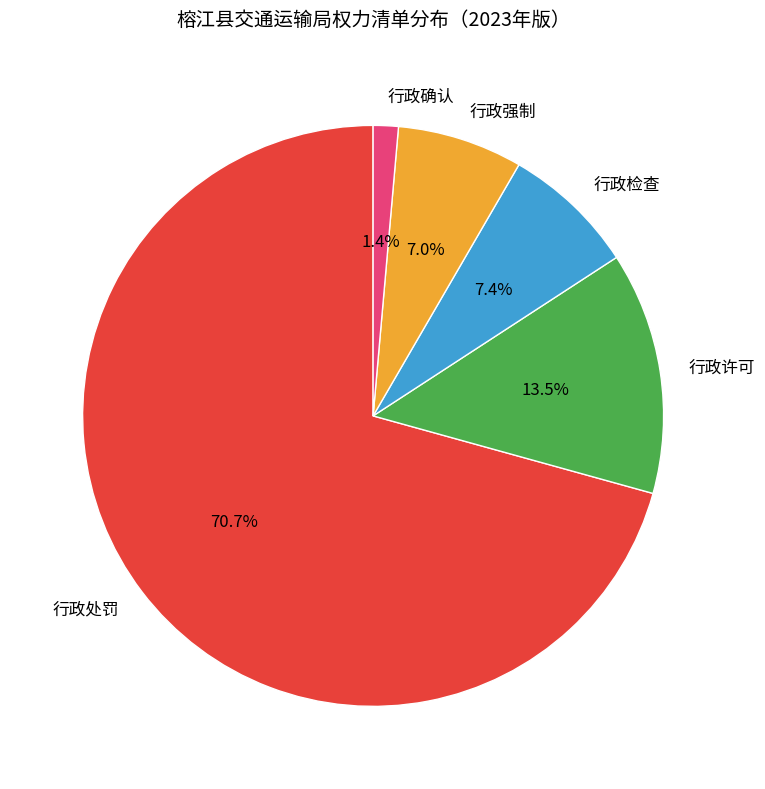

Which slice is the largest?

行政处罚